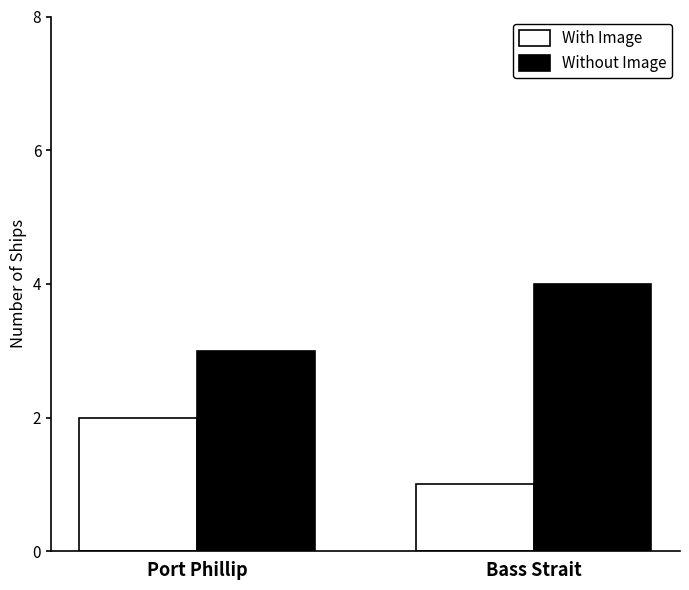

List the series in order of their overall mean, lowest first.

With Image, Without Image